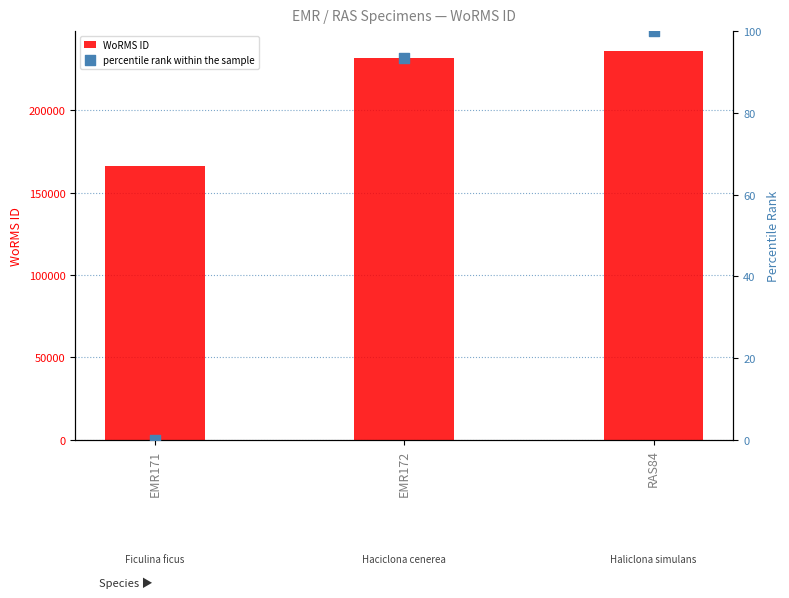

Is the value of WoRMS ID at RAS84 greater than the value of percentile rank within the sample at RAS84?

Yes